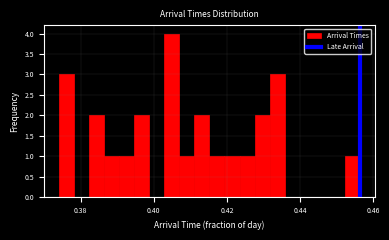

Read against the x-axis, roughly where is the centre of the tallest bar?

0.404